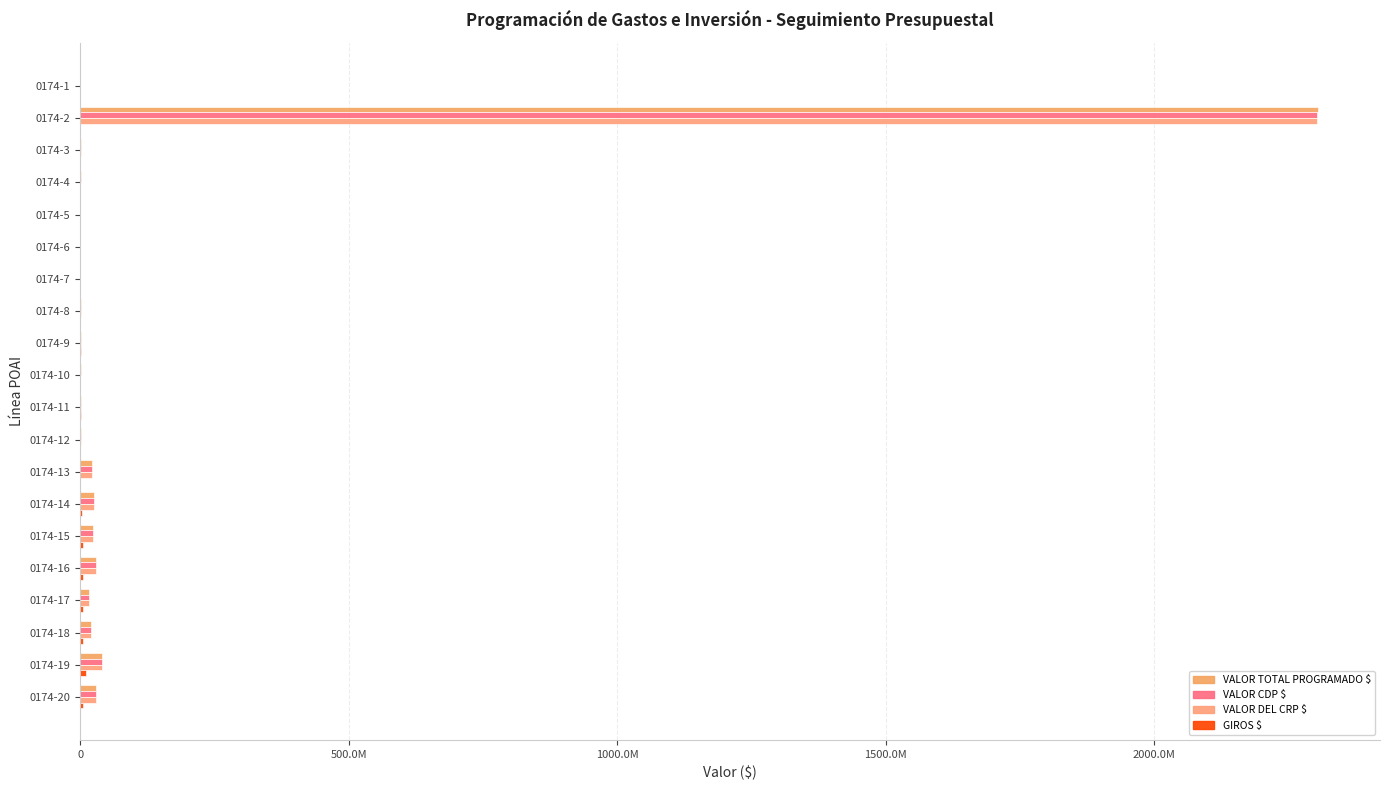

Reading left to right, extract all data points from this chart.

VALOR TOTAL PROGRAMADO $: 0	2305253090	1000000	2500000	250000	500000	500000	1000000	900000	811000	750000	2000000	21235260	25000000	23000000	30000000	17250000	20000000	41500000	29000000
VALOR CDP $: 0	2303109433	1000000	2500000	250000	500000	500000	1000000	900000	811000	750000	2000000	21235260	25000000	23000000	30000000	17250000	20000000	41500000	29000000
VALOR DEL CRP $: 0	2303109433	1000000	520572	250000	500000	433780	1000000	900000	575900	724617	2000000	21235260	25000000	23000000	30000000	16000000	20000000	41500000	29000000
GIROS $: 0	0	0	499631	0	500000	354020	0	900000	575900	724617	0	0	3833333	4906667	4600000	4933333	4800000	9960000	5026666